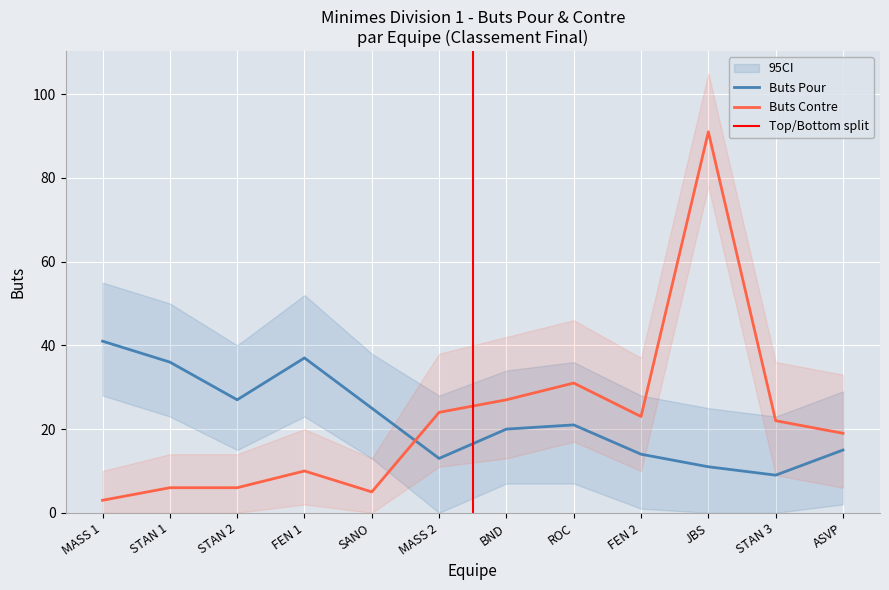

Rank the series by their maximum value, from lowest to highest.

ci_lower_pour, Buts Pour, ci_upper_pour, ci_lower_contre, Buts Contre, ci_upper_contre